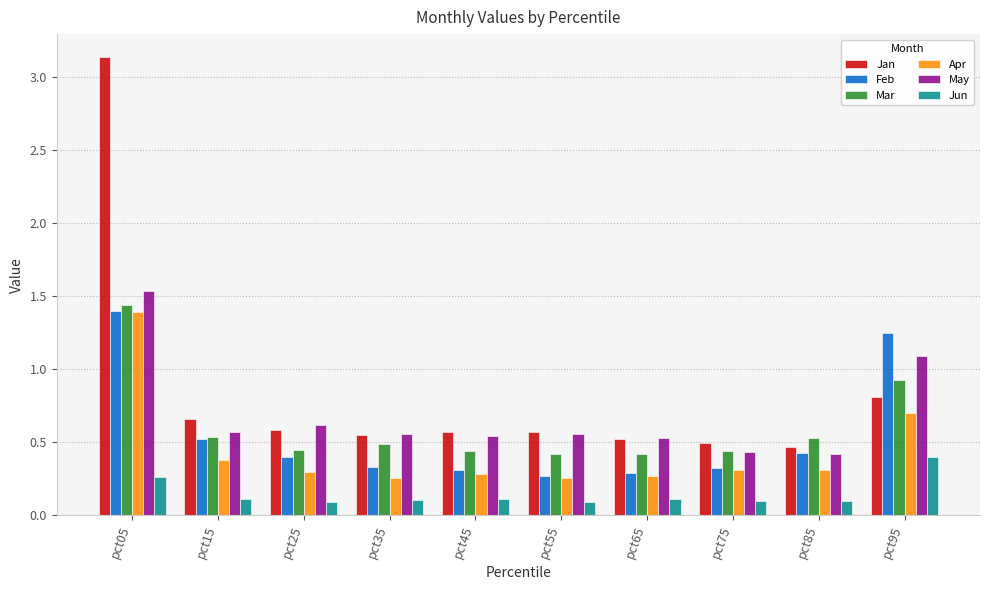

What is the sum of all Mar values?

6.1